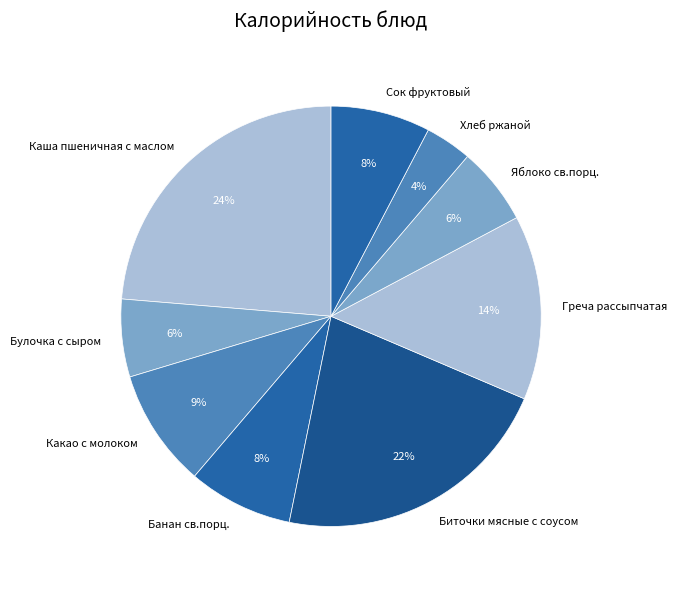

Do Яблоко св.порц. and Банан св.порц. together represent more than half of the pie?

No